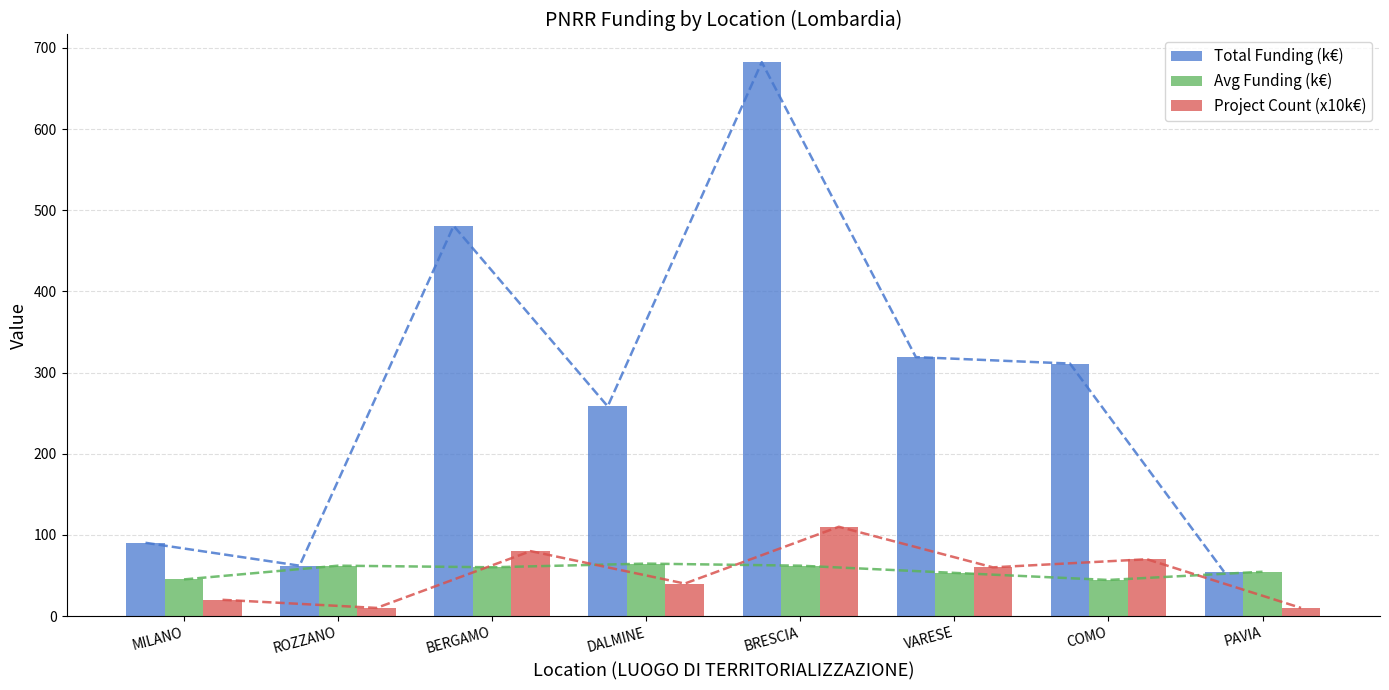

Reading left to right, list all the values displayed in this chart.

Total Funding (k€): MILANO=90.3	ROZZANO=62.1	BERGAMO=480.8	DALMINE=258.4	BRESCIA=682.5	VARESE=319.1	COMO=311.1	PAVIA=54.6
Avg Funding (k€): MILANO=45.1	ROZZANO=62.1	BERGAMO=60.1	DALMINE=64.6	BRESCIA=62.0	VARESE=53.2	COMO=44.5	PAVIA=54.6
Project Count (x10k€): MILANO=20.0	ROZZANO=10.0	BERGAMO=80.0	DALMINE=40.0	BRESCIA=110.0	VARESE=60.0	COMO=70.0	PAVIA=10.0